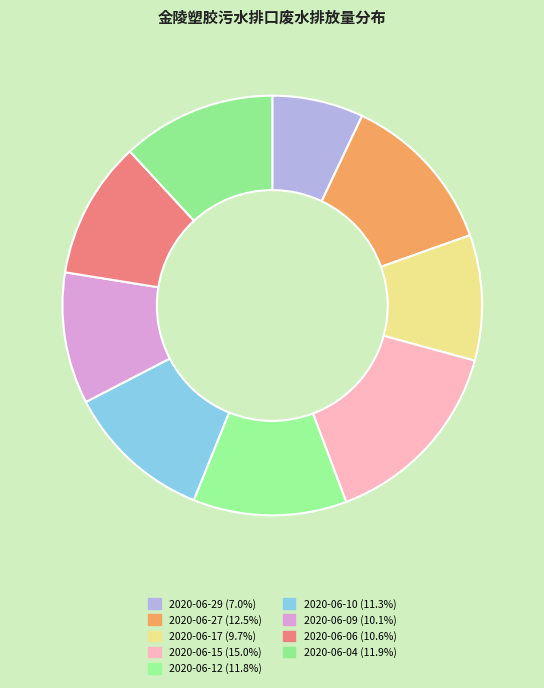

How many slices are in this pie chart?

9